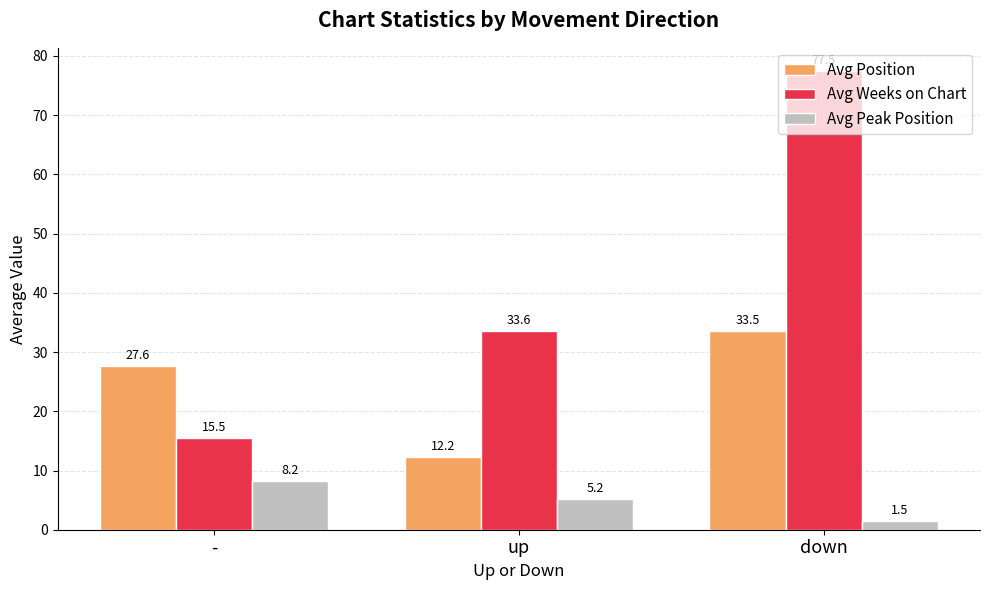

What is the spread (max minus min) of values at down?

76.0